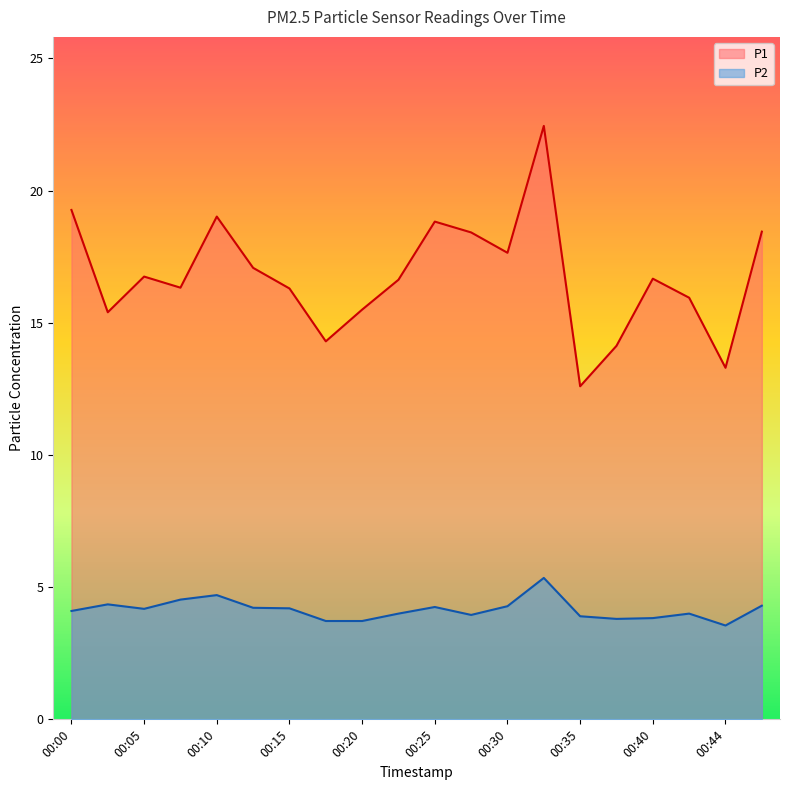

Reading left to right, transcribe all the data shown in this chart.

P1: 19.3	15.4	16.8	16.3	19.0	17.1	16.3	14.3	15.5	16.6	18.8	18.4	17.6	22.4	12.6	14.1	16.7	15.9	13.3	18.4
P2: 4.1	4.3	4.2	4.5	4.7	4.2	4.2	3.7	3.7	4.0	4.2	4.0	4.3	5.3	3.9	3.8	3.8	4.0	3.5	4.3